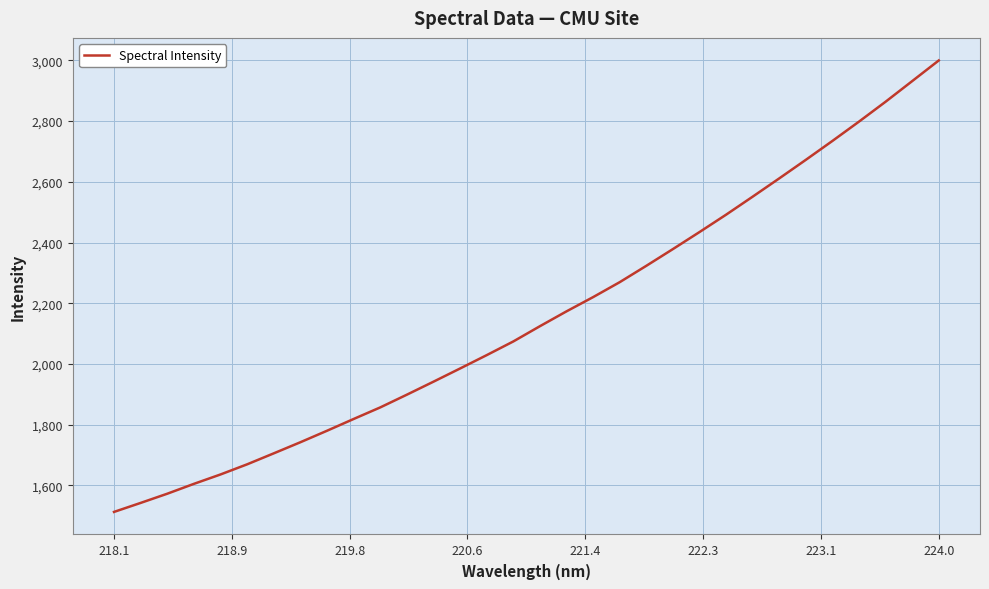

What is the maximum value shown in the chart?

2999.8